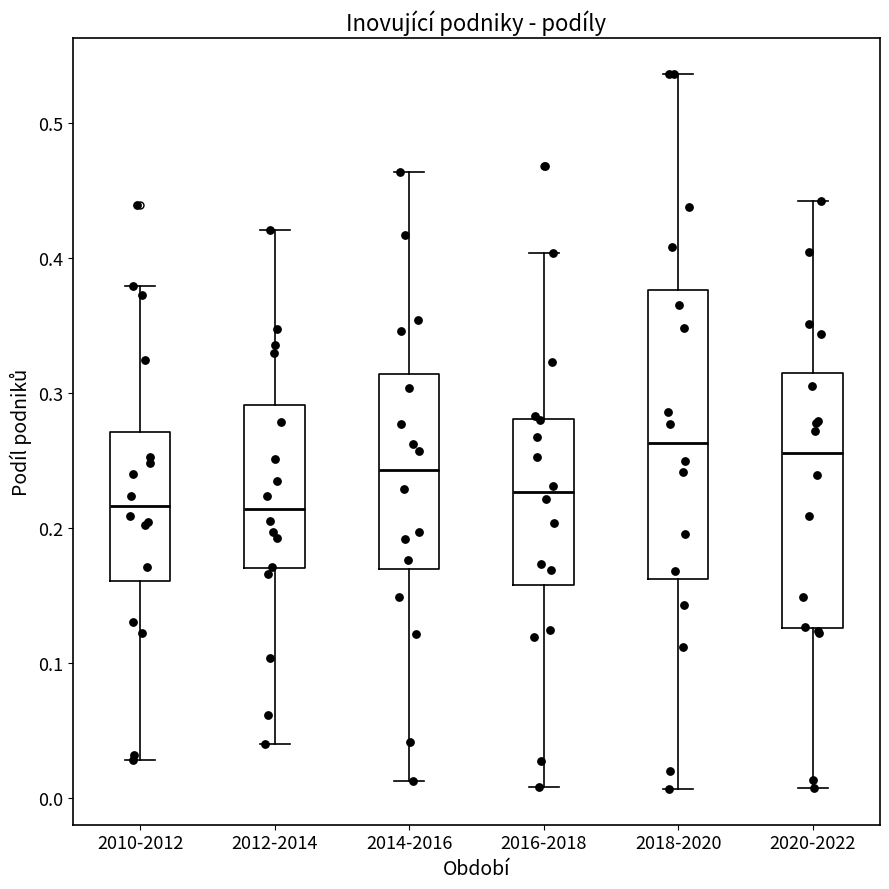

Comparing the boxes themselves (not the whiskers), which one is the tallest?

2018-2020